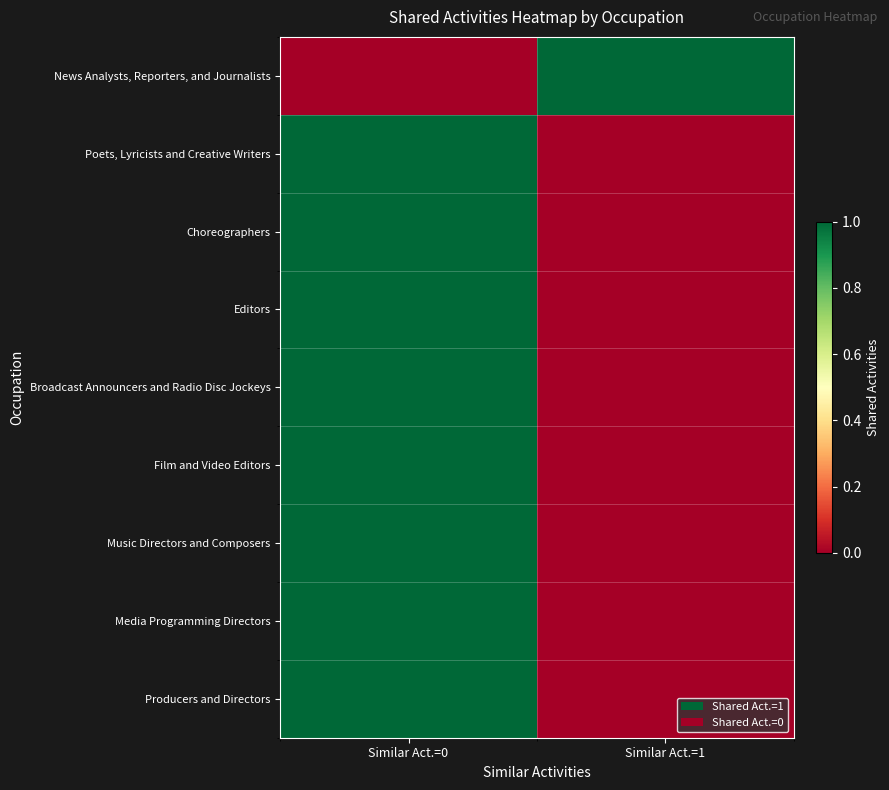

Reading left to right, what are all the values shown in this chart?

News Analysts, Reporters, and Journalists: Similar Act.=0=0	Similar Act.=1=1
Poets, Lyricists and Creative Writers: Similar Act.=0=1	Similar Act.=1=0
Choreographers: Similar Act.=0=1	Similar Act.=1=0
Editors: Similar Act.=0=1	Similar Act.=1=0
Broadcast Announcers and Radio Disc Jockeys: Similar Act.=0=1	Similar Act.=1=0
Film and Video Editors: Similar Act.=0=1	Similar Act.=1=0
Music Directors and Composers: Similar Act.=0=1	Similar Act.=1=0
Media Programming Directors: Similar Act.=0=1	Similar Act.=1=0
Producers and Directors: Similar Act.=0=1	Similar Act.=1=0